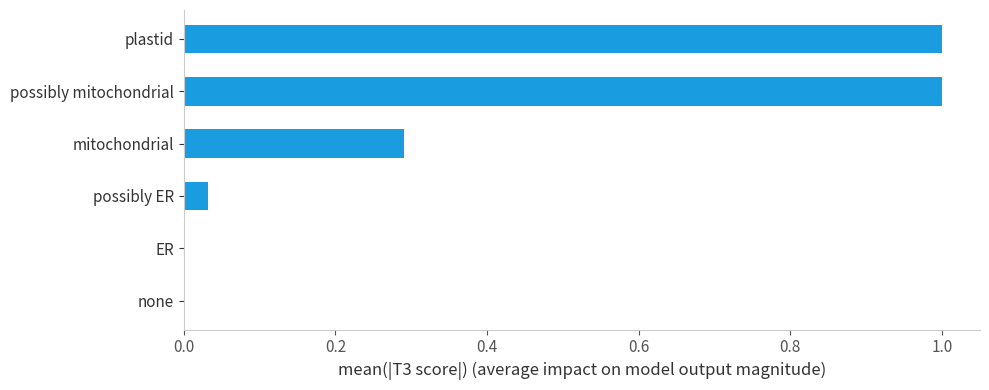

What is the maximum value shown in the chart?

1.0